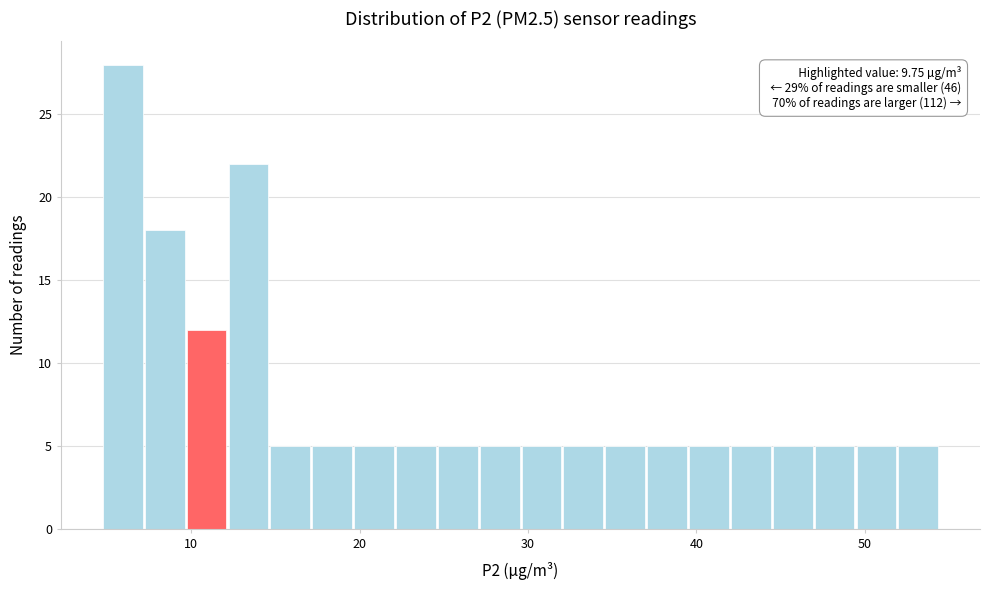

Read against the x-axis, roughly where is the centre of the tallest bar?

6